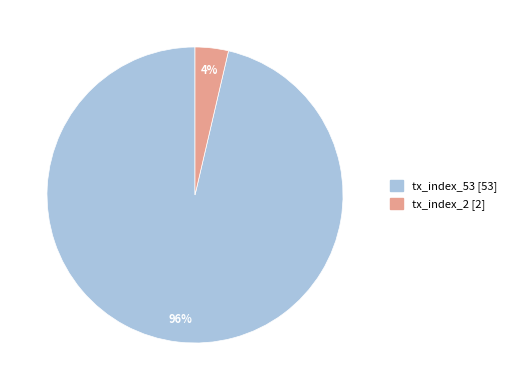

Which slice is the largest?

tx_index_53